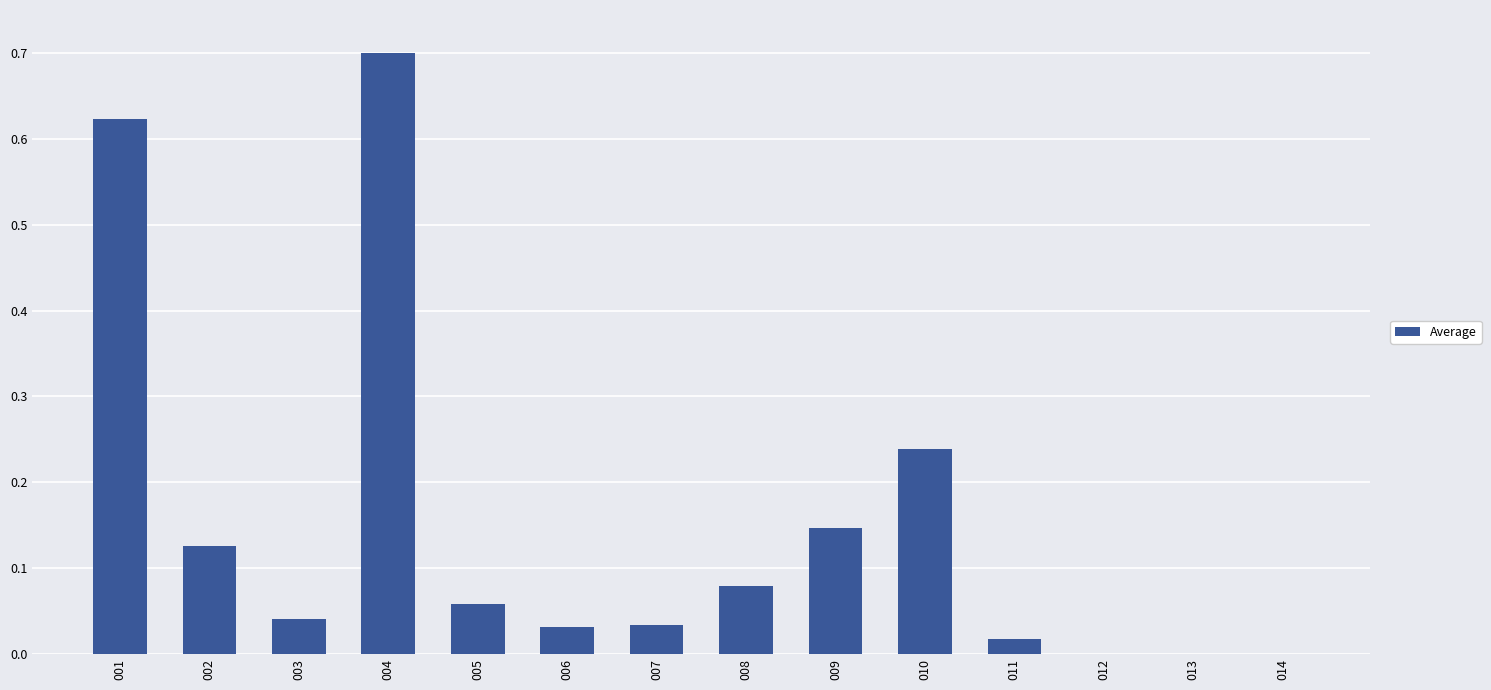

What is the sum of all values?

2.1